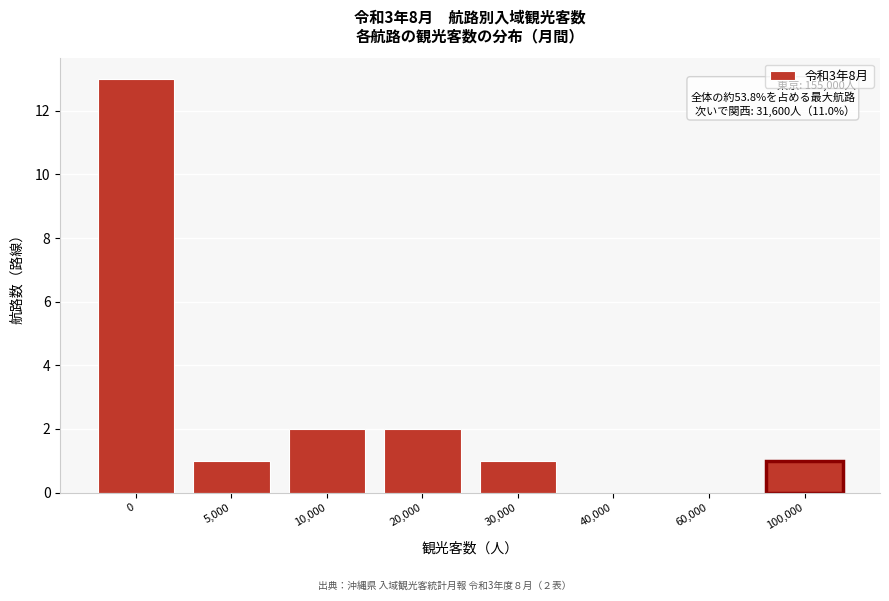

Reading left to right, what are all the values shown in this chart?

0=13	5,000=1	10,000=2	20,000=2	30,000=1	40,000=0	60,000=0	100,000=1